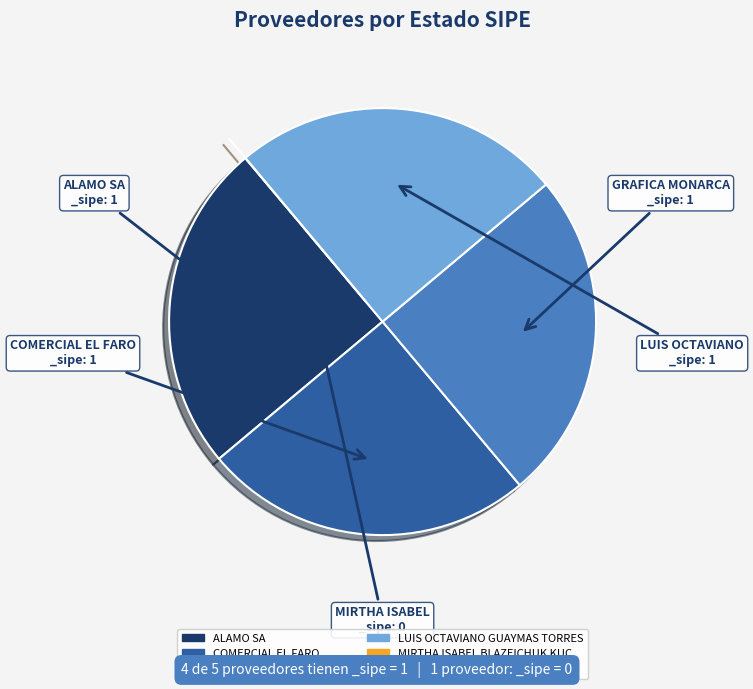

The GRAFICA MONARCA S.R.L. slice represents 25% of the pie. True or false?

True